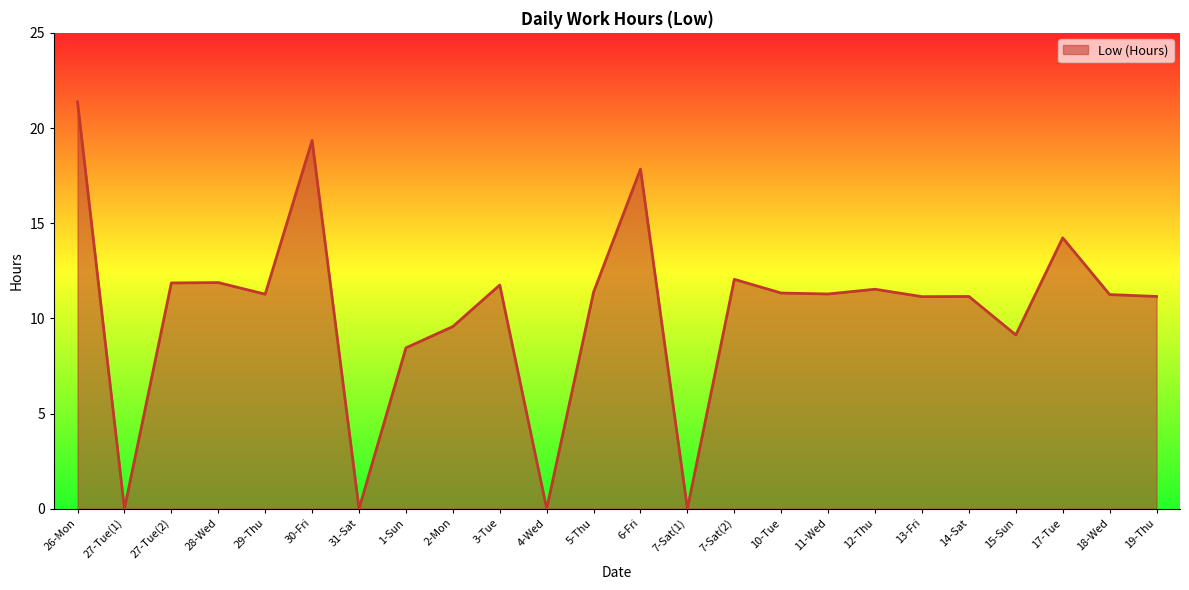

What is the greatest value displayed?

21.4